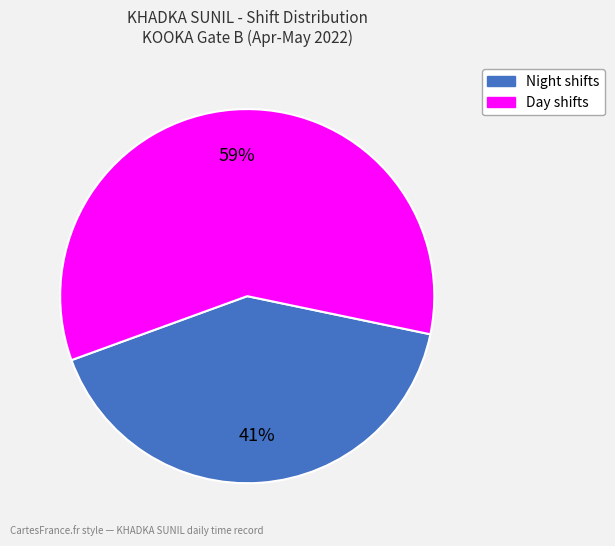

To the nearest percent, what is the difference between the largest and smallest slice percentages?

18%